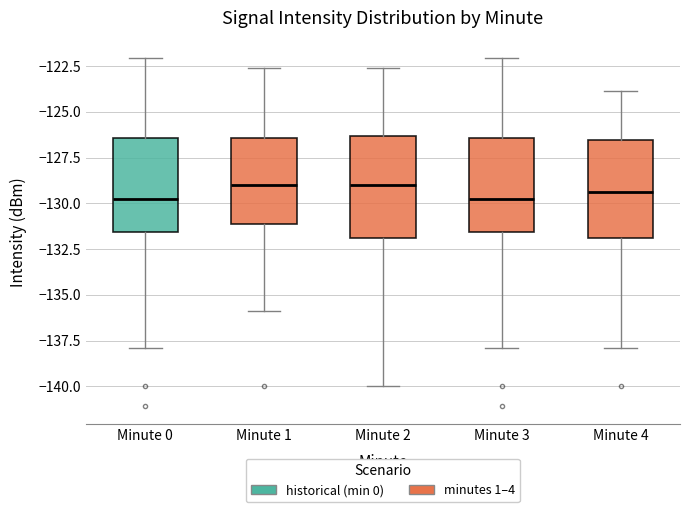

Reading left to right, transcribe this box plot: for each box, give where its median line is, the range the box spans, and where its two whiskers end, as read against the y-axis. The values are not printed on the chart, so give them approximately, as read against the axis.

Minute 0: median -130.0, box -131.5 to -126.5, whiskers -138.0 to -122.0
Minute 1: median -129.0, box -131.0 to -126.5, whiskers -136.0 to -122.5
Minute 2: median -129.0, box -132.0 to -126.5, whiskers -140.0 to -122.5
Minute 3: median -130.0, box -131.5 to -126.5, whiskers -138.0 to -122.0
Minute 4: median -129.5, box -132.0 to -126.5, whiskers -138.0 to -124.0